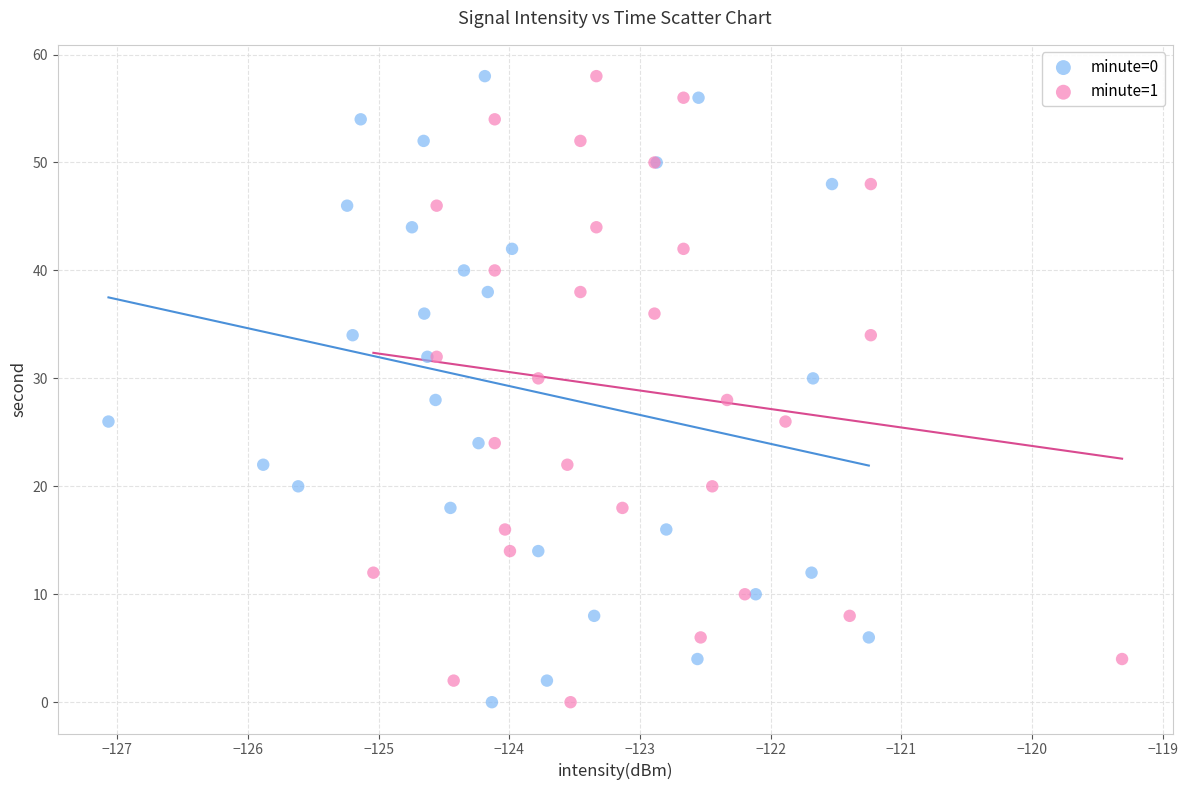

What are all the series names shown in the legend?

minute=0, minute=1